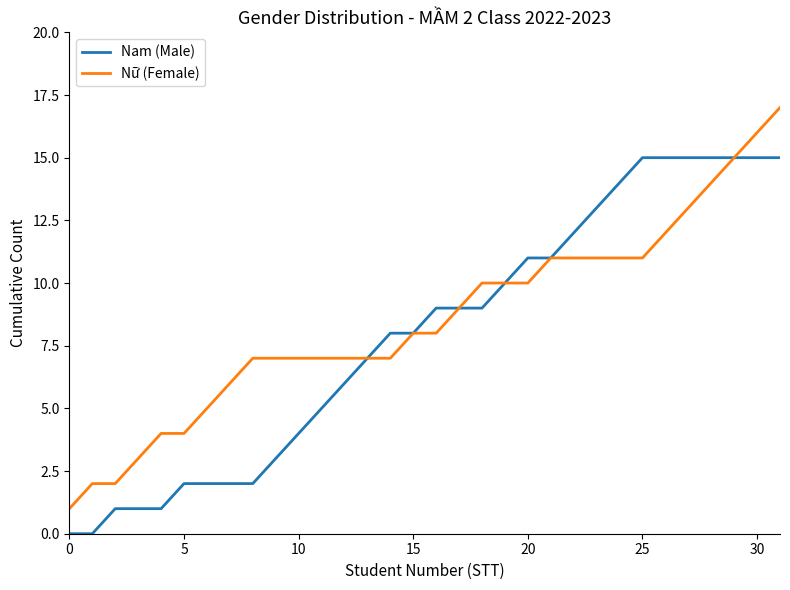

What is the maximum value for Nữ (Female)?

17